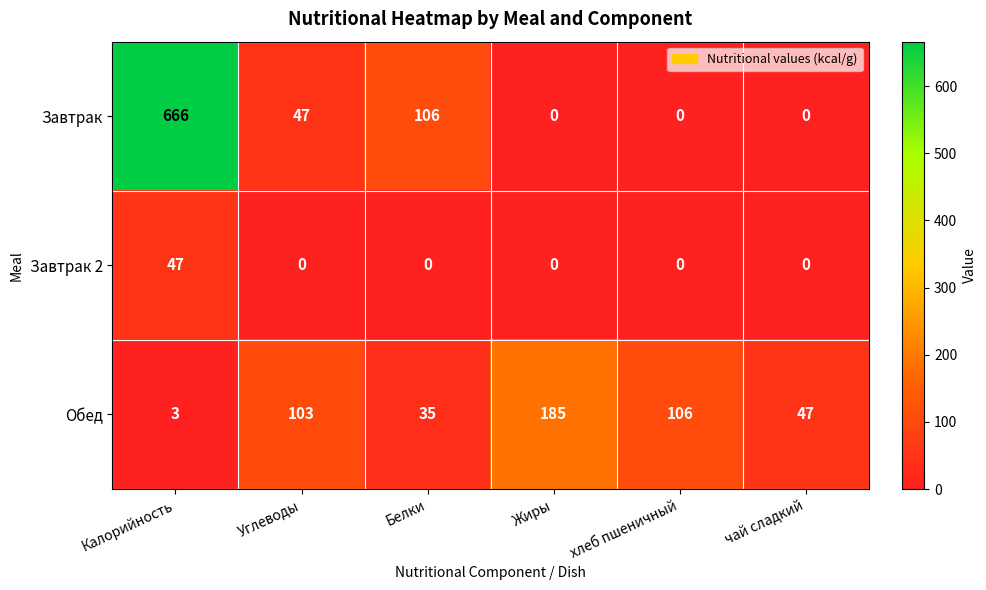

What is the maximum value for Обед?

185